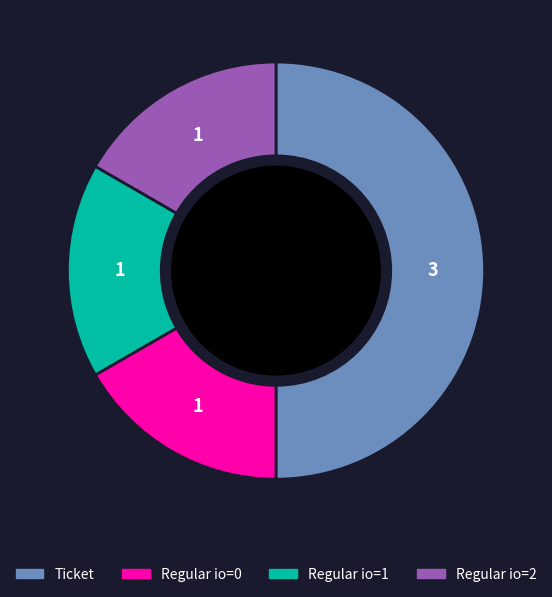

How many segments does this pie chart have?

4